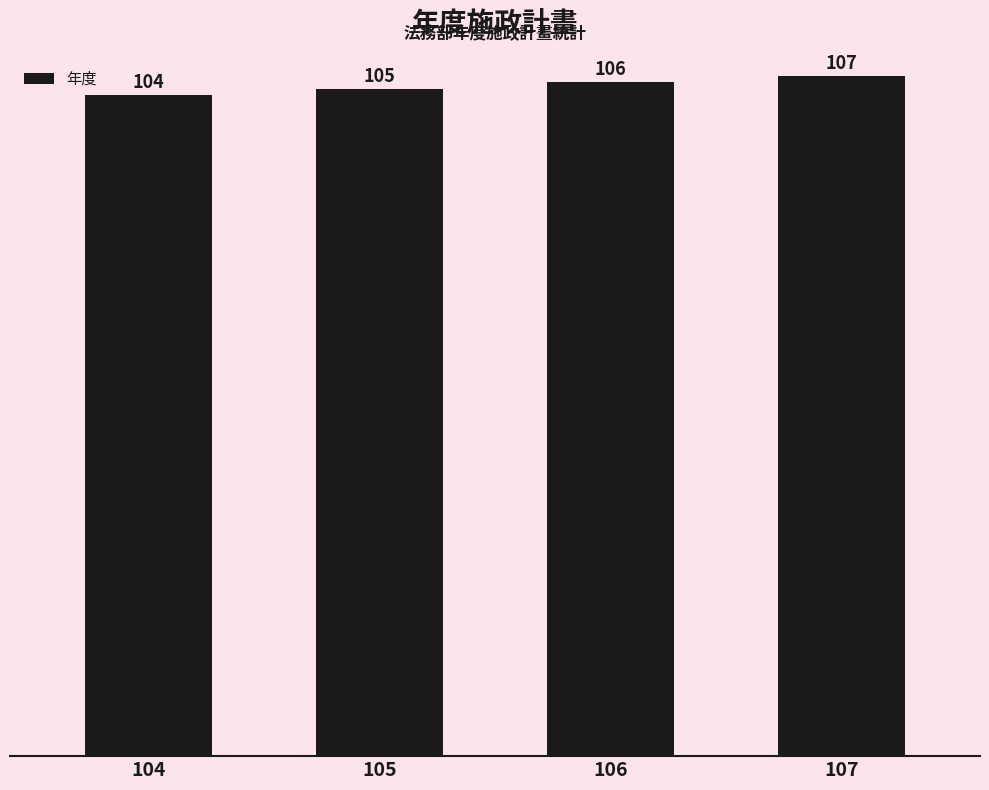

What is the value of the 4th bar from the left?

107